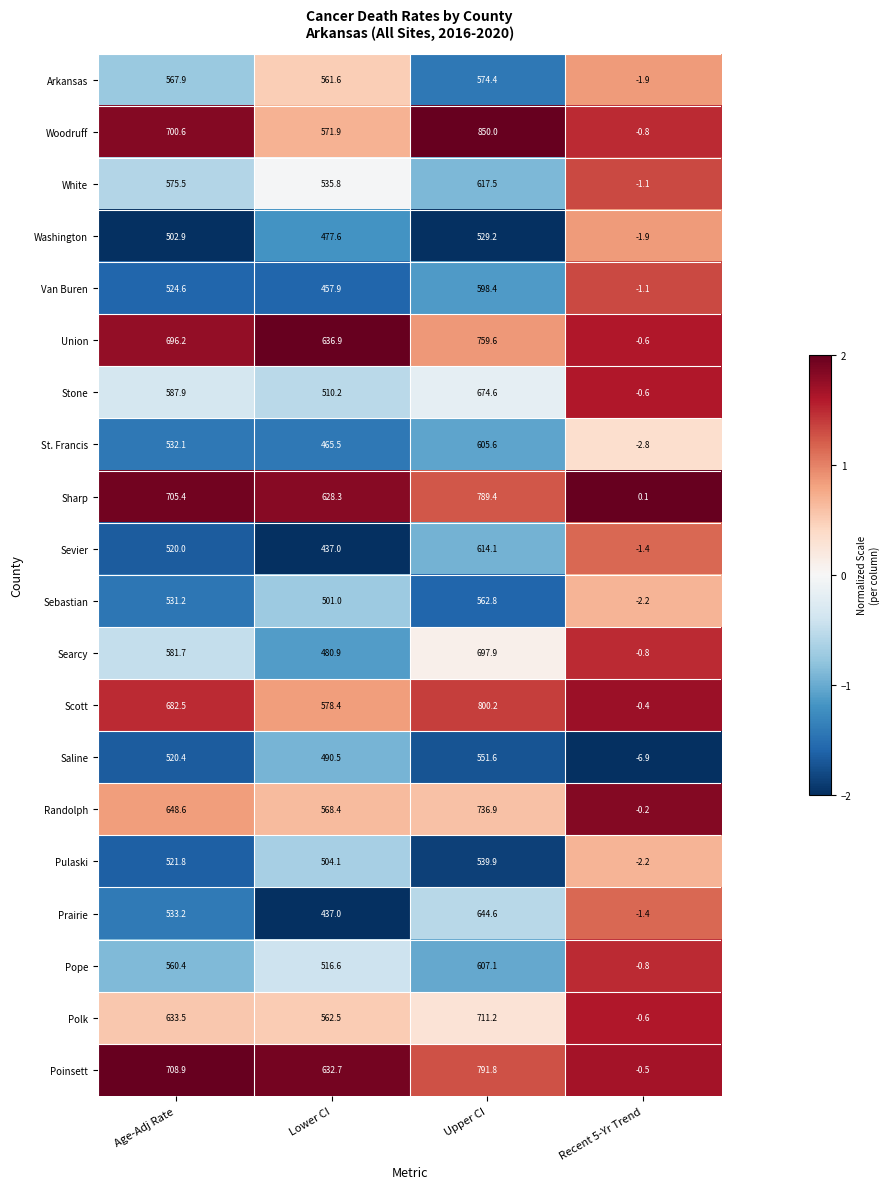

Rank the series by their maximum value, from lowest to highest.

Washington, Pulaski, Saline, Sebastian, Arkansas, Van Buren, St. Francis, Pope, Sevier, White, Prairie, Stone, Searcy, Polk, Randolph, Union, Sharp, Poinsett, Scott, Woodruff